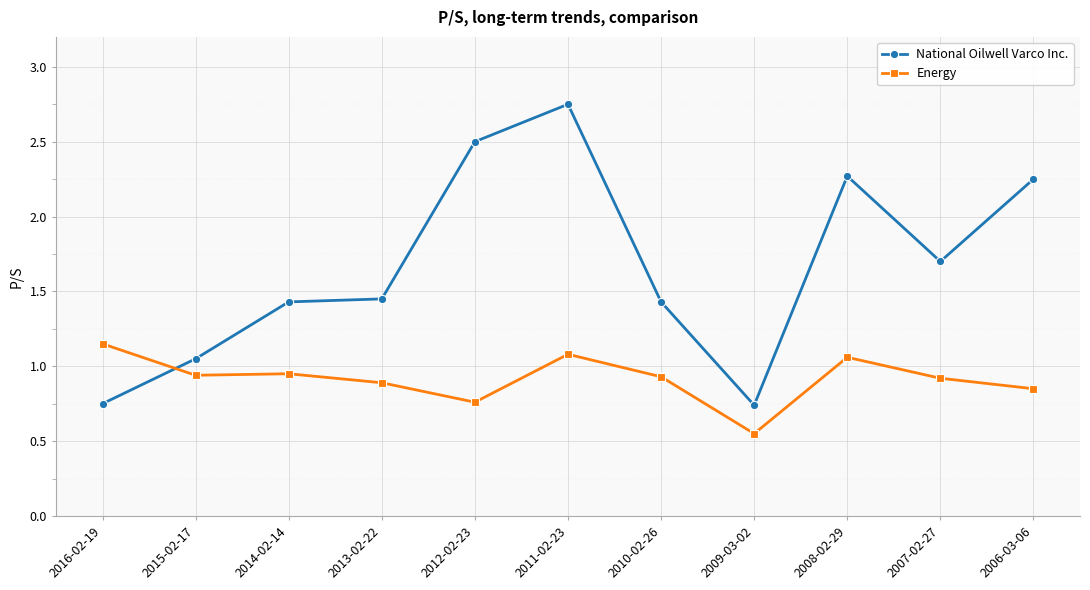

What are all the series names shown in the legend?

National Oilwell Varco Inc., Energy